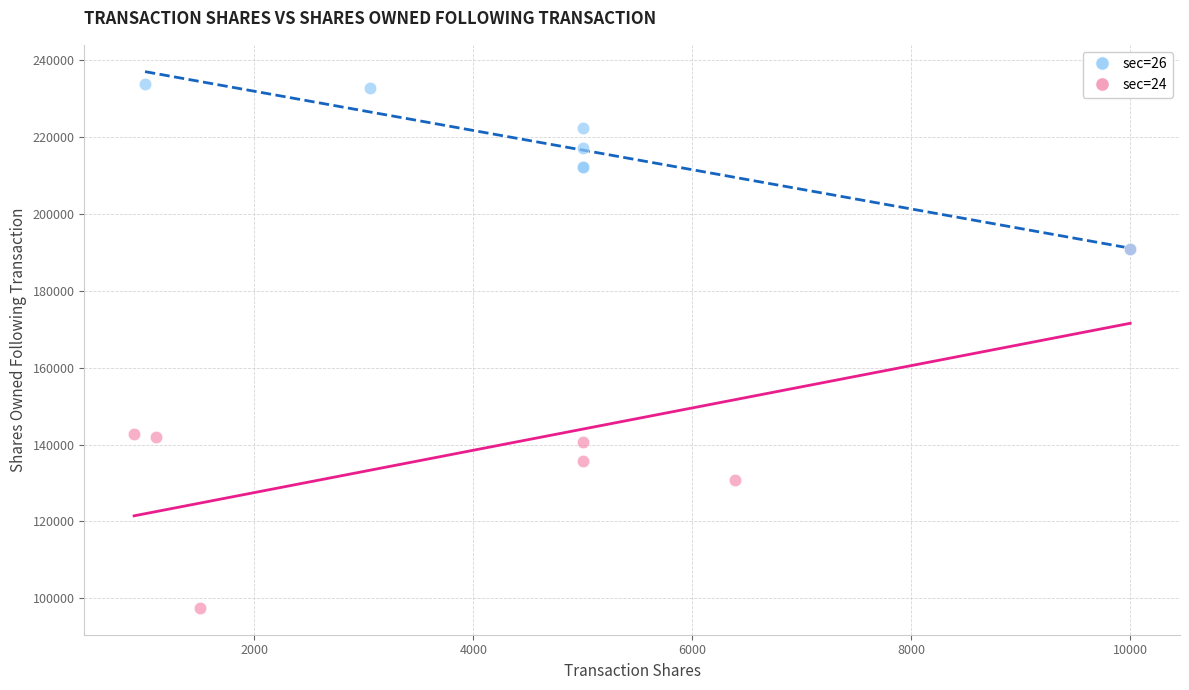

What are all the series names shown in the legend?

sec=26, sec=24